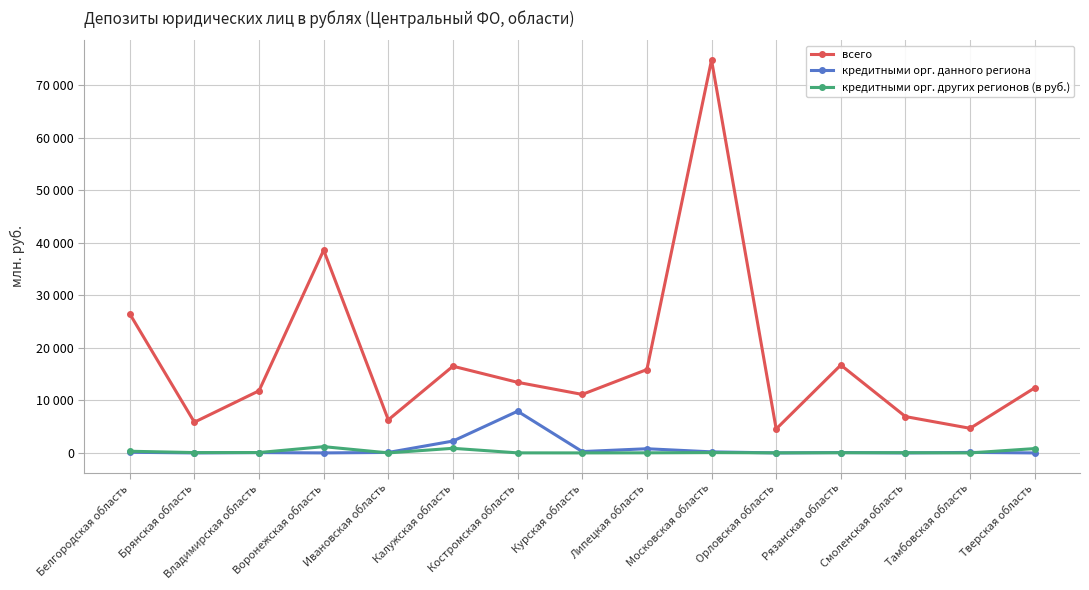

Reading left to right, what are all the values shown in this chart?

всего: Белгородская область=26496	Брянская область=5850	Владимирская область=11833	Воронежская область=38605	Ивановская область=6300	Калужская область=16512	Костромская область=13444	Курская область=11140	Липецкая область=15874	Московская область=74811	Орловская область=4560	Рязанская область=16732	Смоленская область=6920	Тамбовская область=4685	Тверская область=12392
кредитными орг. данного региона: Белгородская область=124	Брянская область=0	Владимирская область=64	Воронежская область=1	Ивановская область=92	Калужская область=2259	Костромская область=7938	Курская область=258	Липецкая область=795	Московская область=203	Орловская область=0	Рязанская область=71	Смоленская область=0	Тамбовская область=99	Тверская область=0
кредитными орг. других регионов (в руб.): Белгородская область=319	Брянская область=66	Владимирская область=74	Воронежская область=1193	Ивановская область=6	Калужская область=877	Костромская область=11	Курская область=3	Липецкая область=18	Московская область=62	Орловская область=14	Рязанская область=35	Смоленская область=46	Тамбовская область=0	Тверская область=825